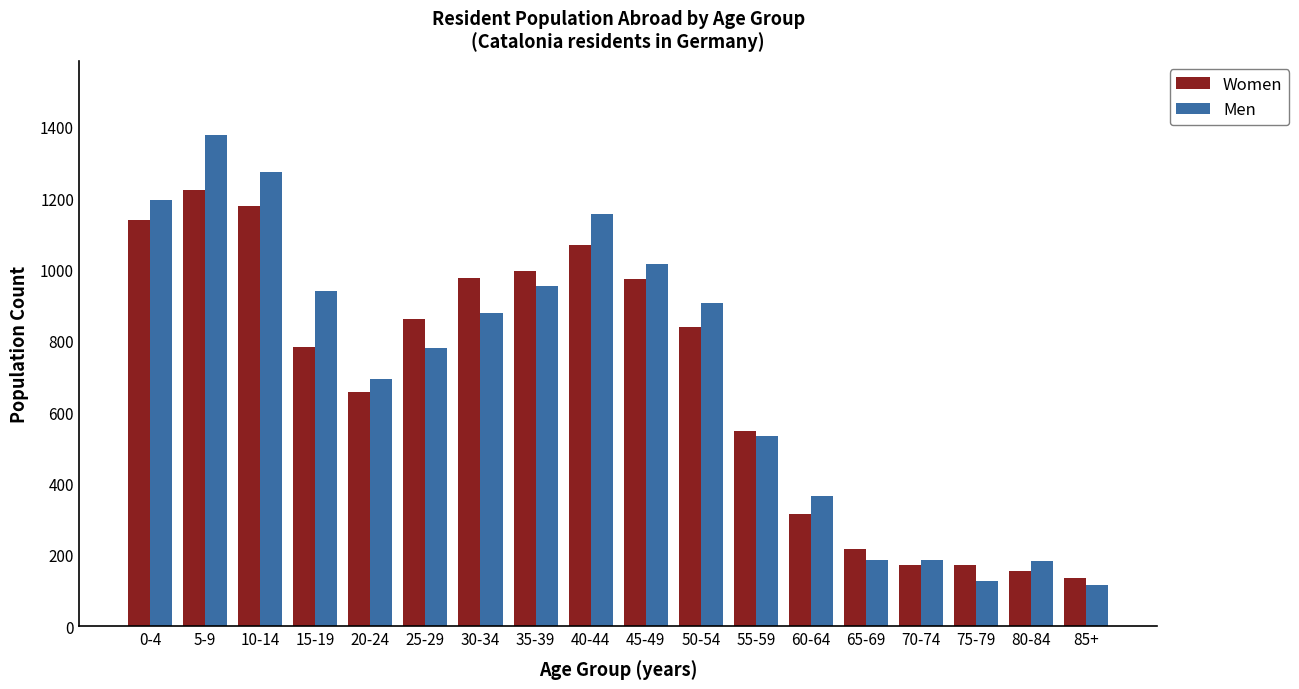

What value does the Women series have at 65-69?

215